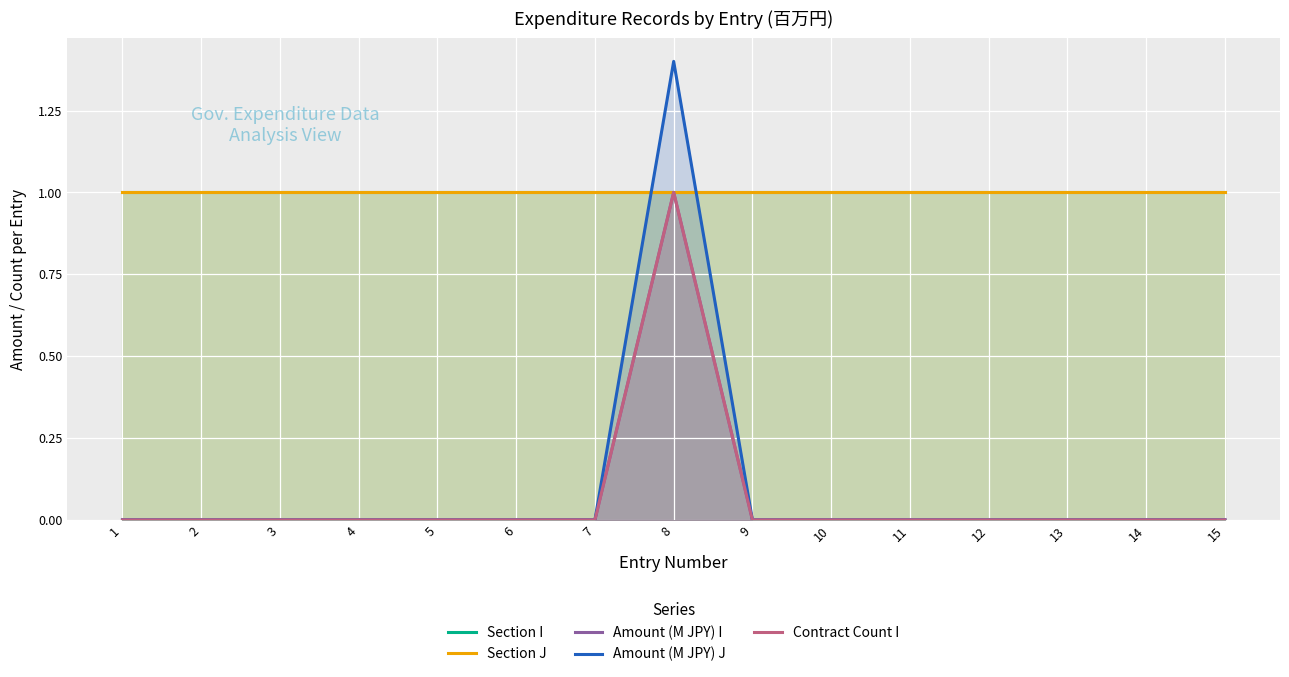

At 7, list the series in order from smallest to largest.

Amount (M JPY) I, Amount (M JPY) J, Contract Count I, Section I, Section J